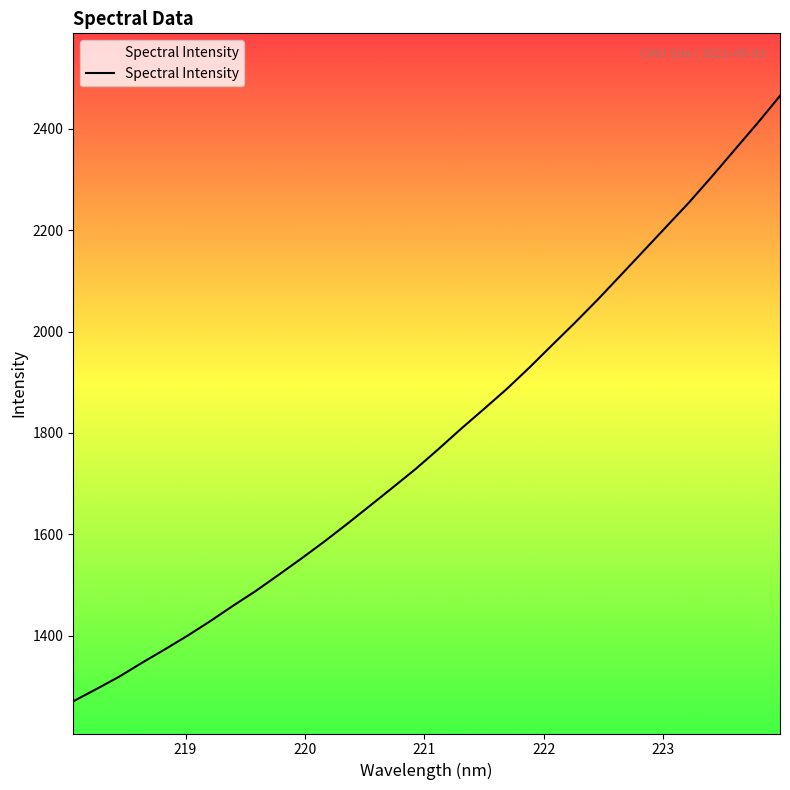

Is this an area chart (filled region under the line)?

No